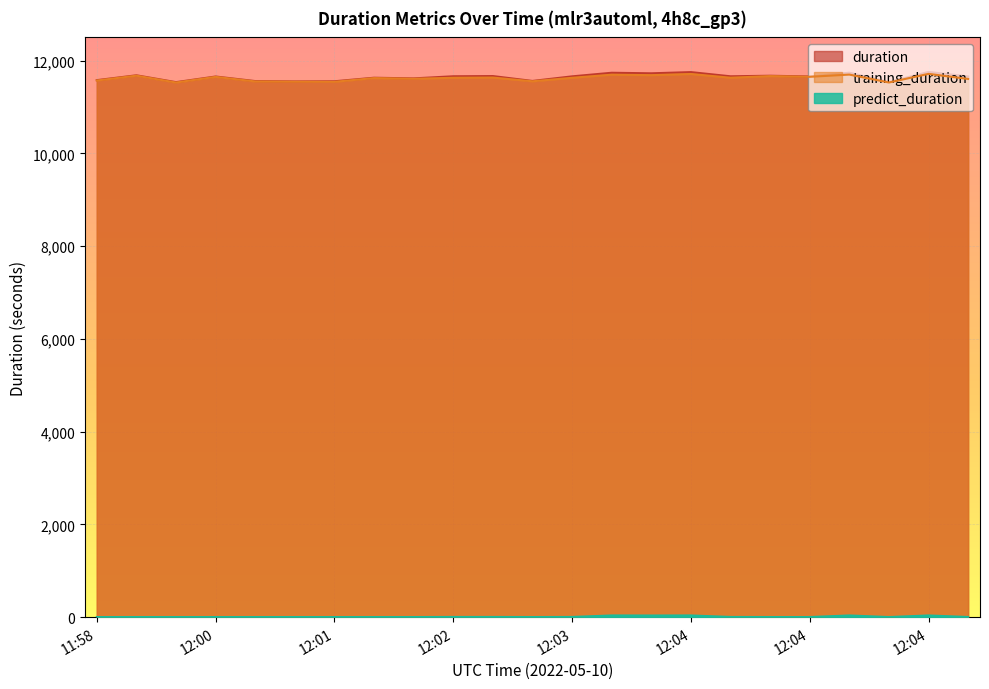

What is the maximum value shown in the chart?

11755.3